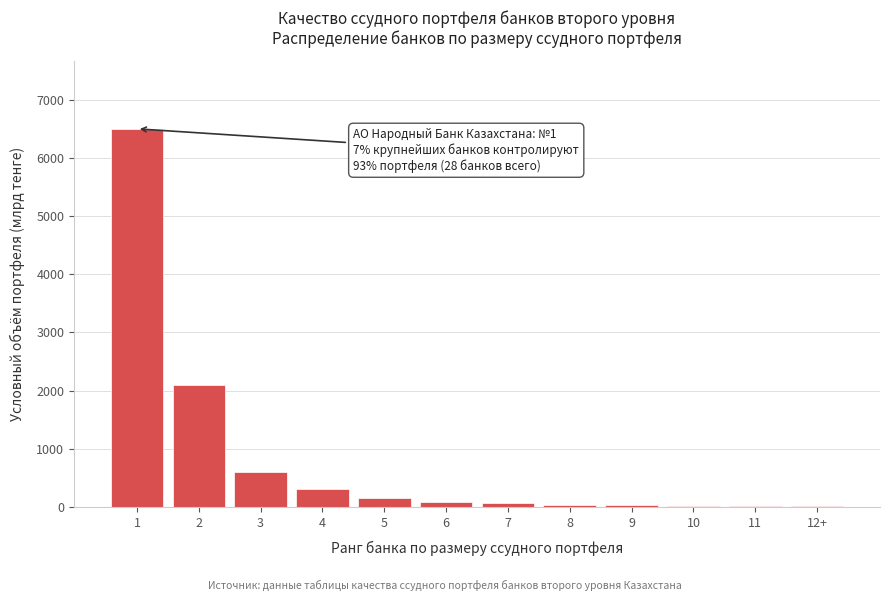

The value at 4 is 300. True or false?

True